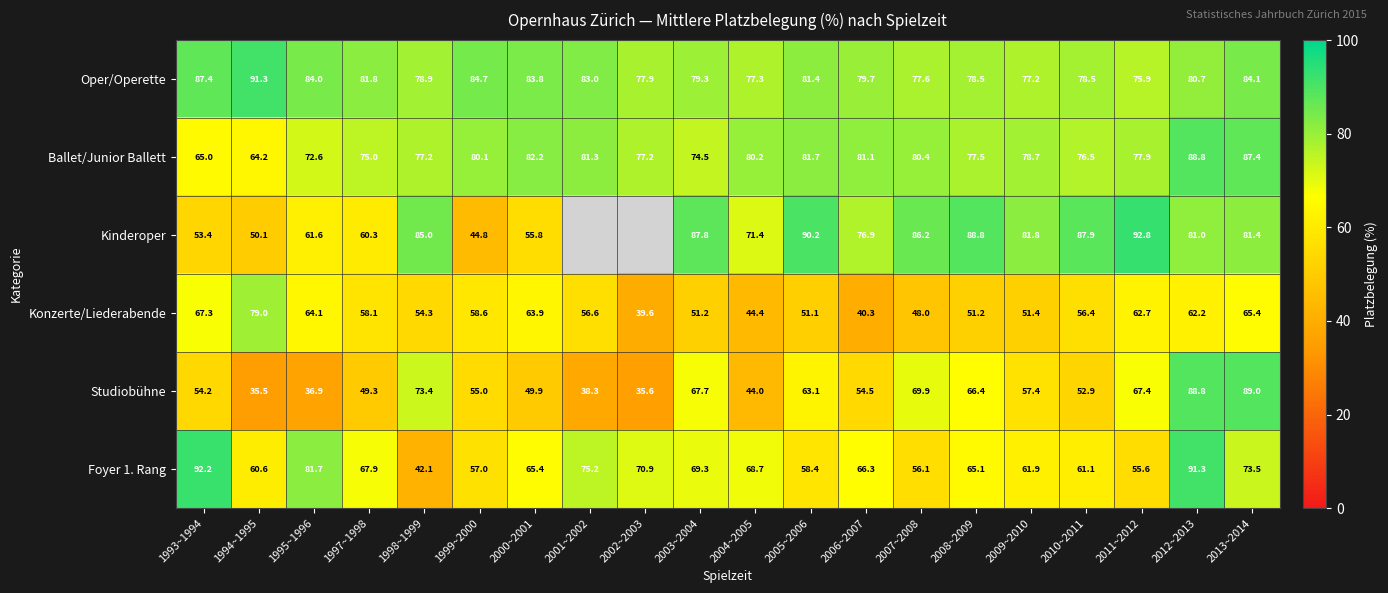

True or false: Foyer 1. Rang has a value of 25.6 at 2007~2008.

False